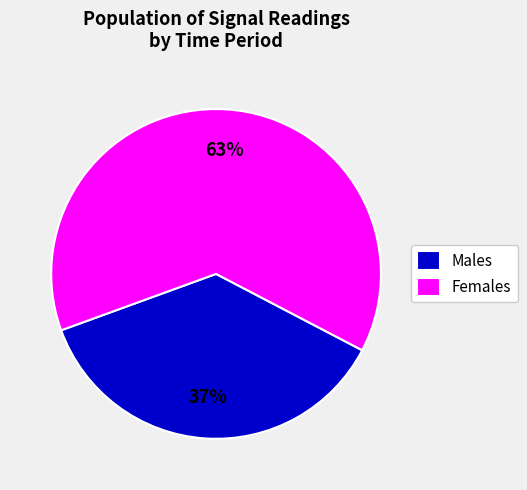

Count the number of slices in the pie.

2